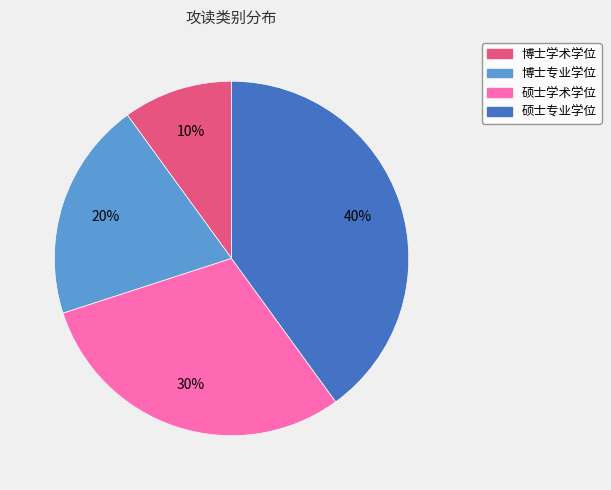

To the nearest percent, what is the combined percentage of 博士学术学位 and 博士专业学位?

30%